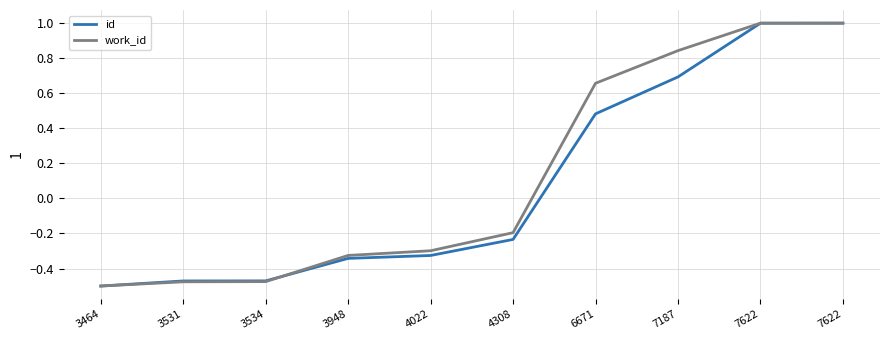

What are all the series names shown in the legend?

id, work_id